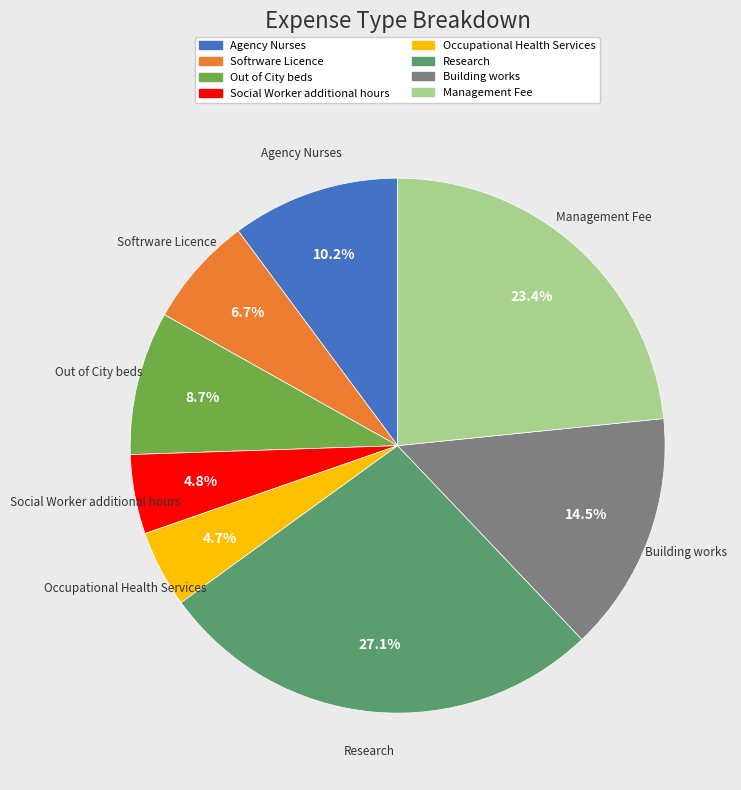

To the nearest percent, what is the combined percentage of Building works and Research?

42%